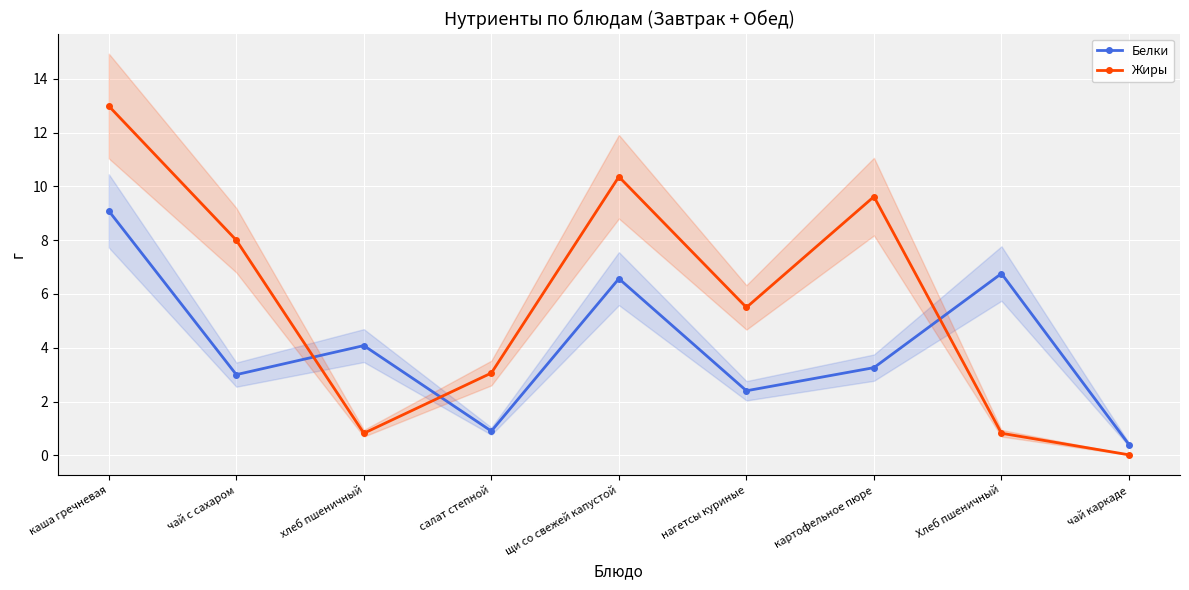

How many times do Белки and Жиры cross each other?

3